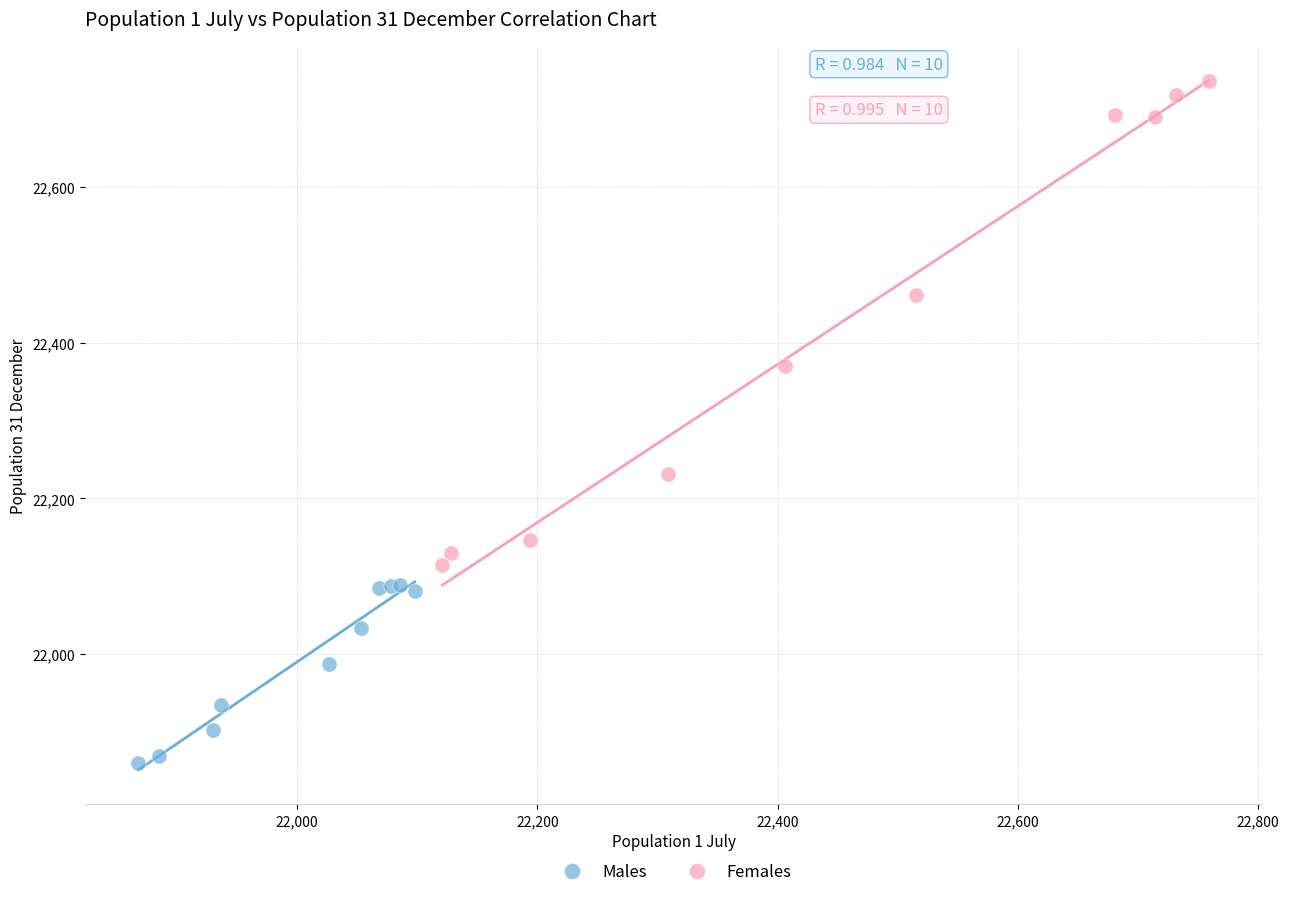

Which series contains the lowest Y value?

Males